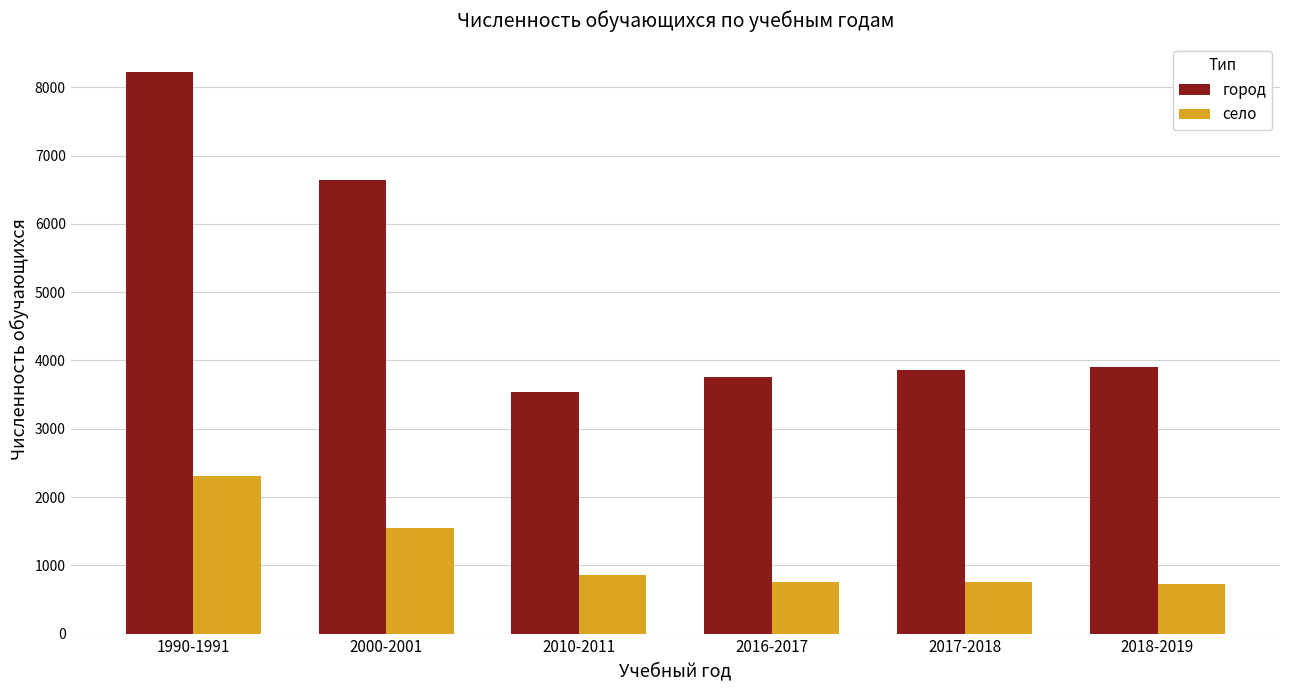

What is the difference between the second highest and second lowest values in the село series?

787